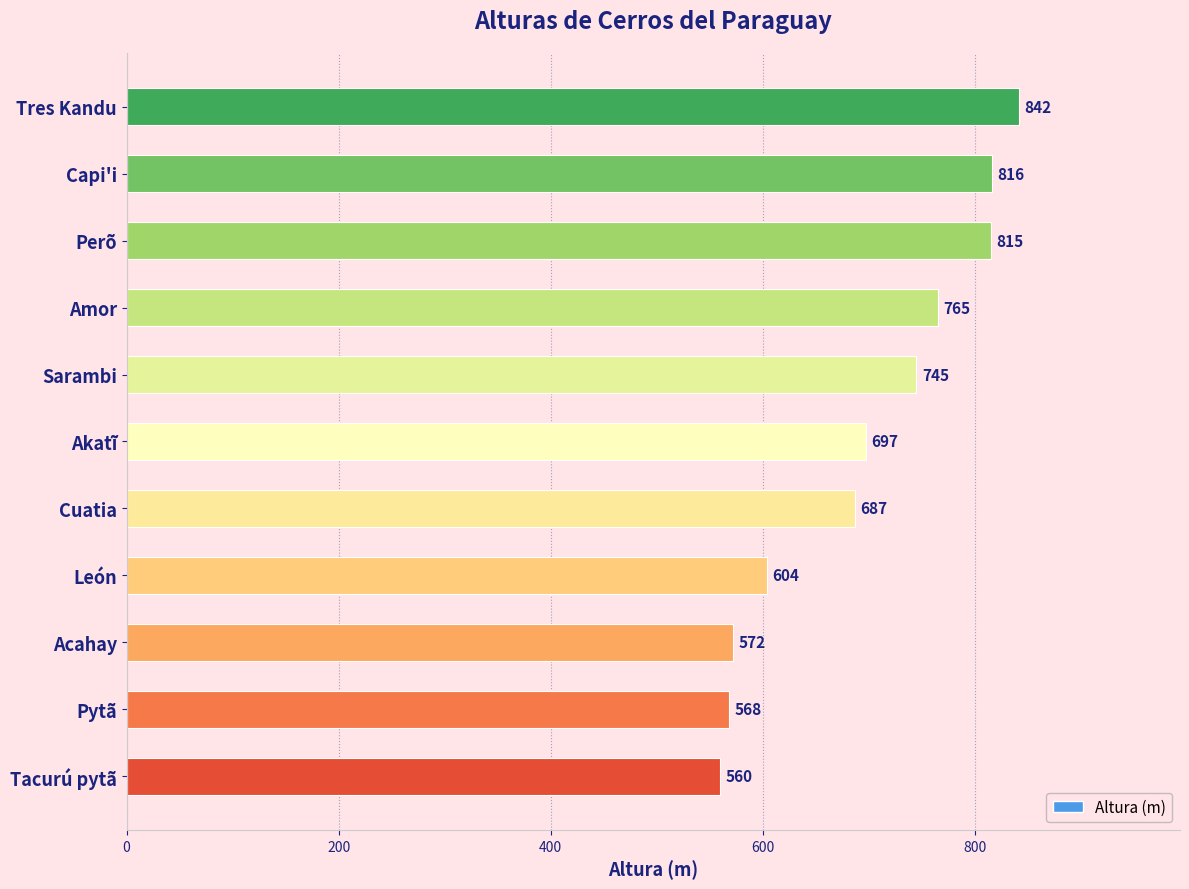

Rank the categories by value from lowest to highest.

Tacurú pytã, Pytã, Acahay, León, Cuatia, Akatĩ, Sarambi, Amor, Perõ, Capi'i, Tres Kandu